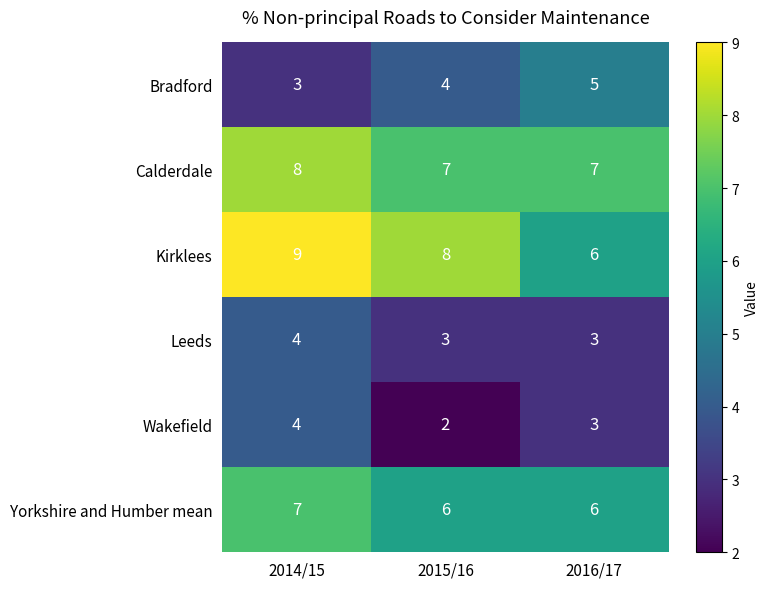

How many distinct data groups are displayed?

6